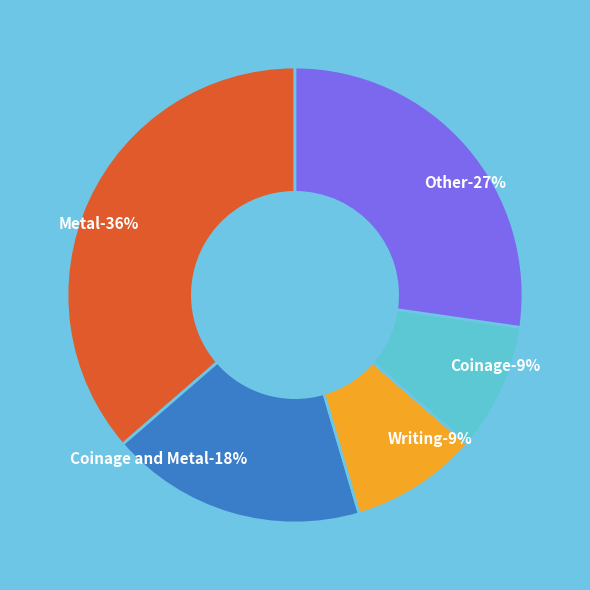

True or false: Metal accounts for 1% of the total.

False